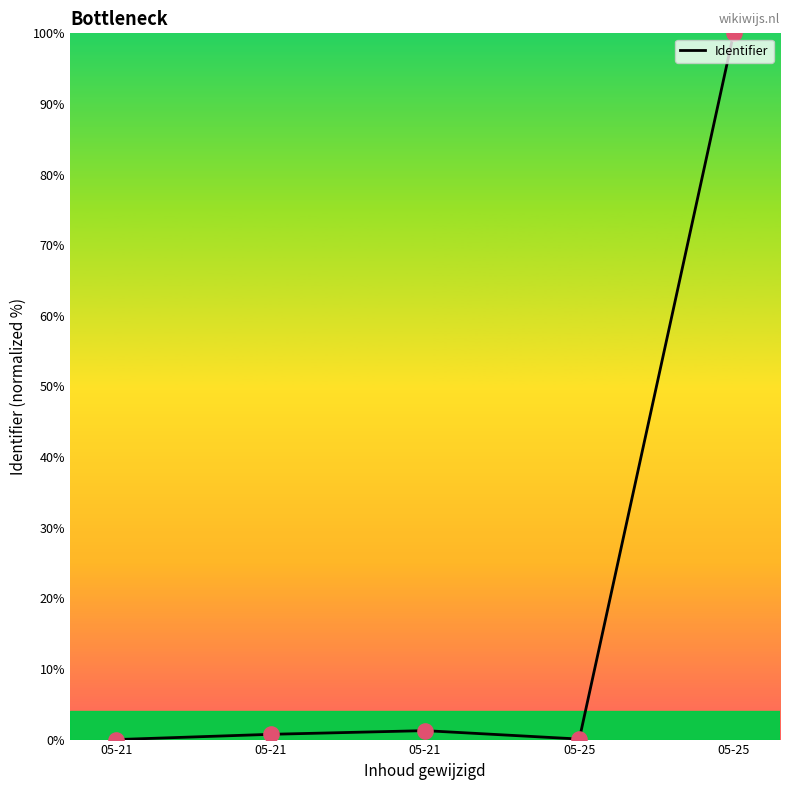

Count the number of categories in the chart.

5